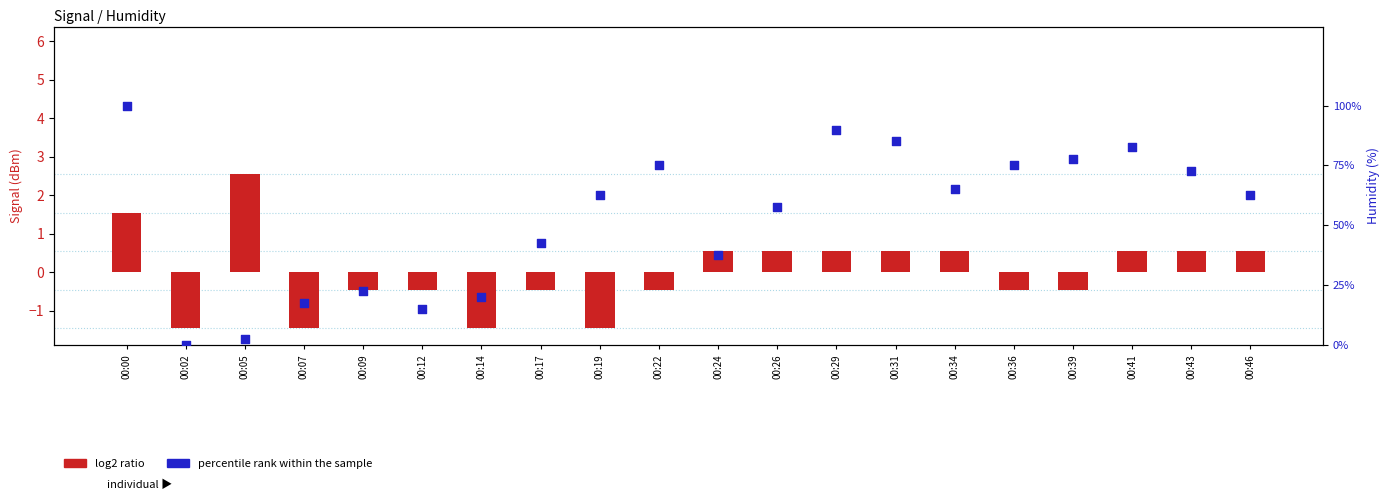

At how many categories does at least one series exceed 29?

14